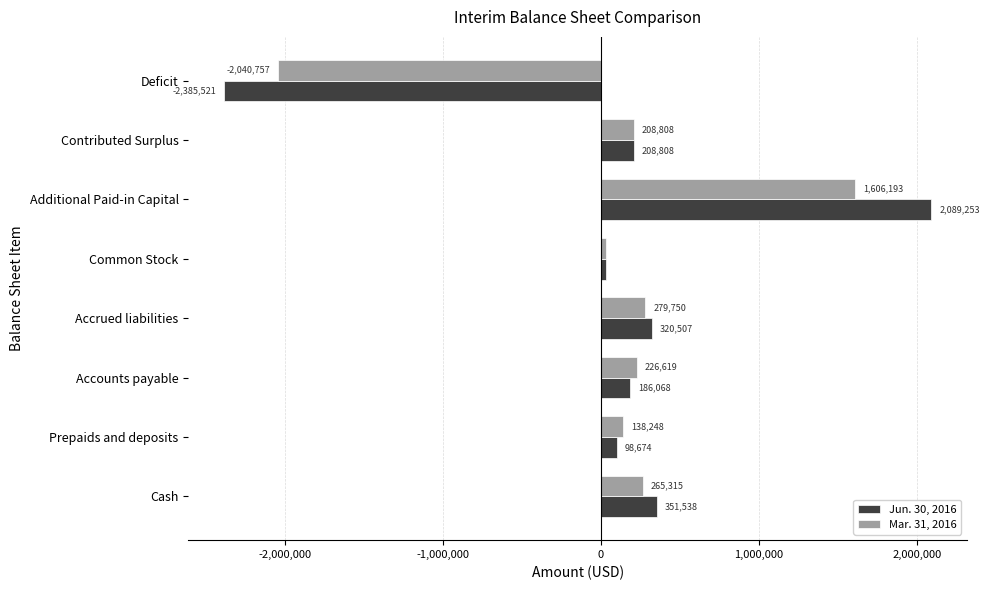

The value of Mar. 31, 2016 at Cash is 59344. True or false?

False